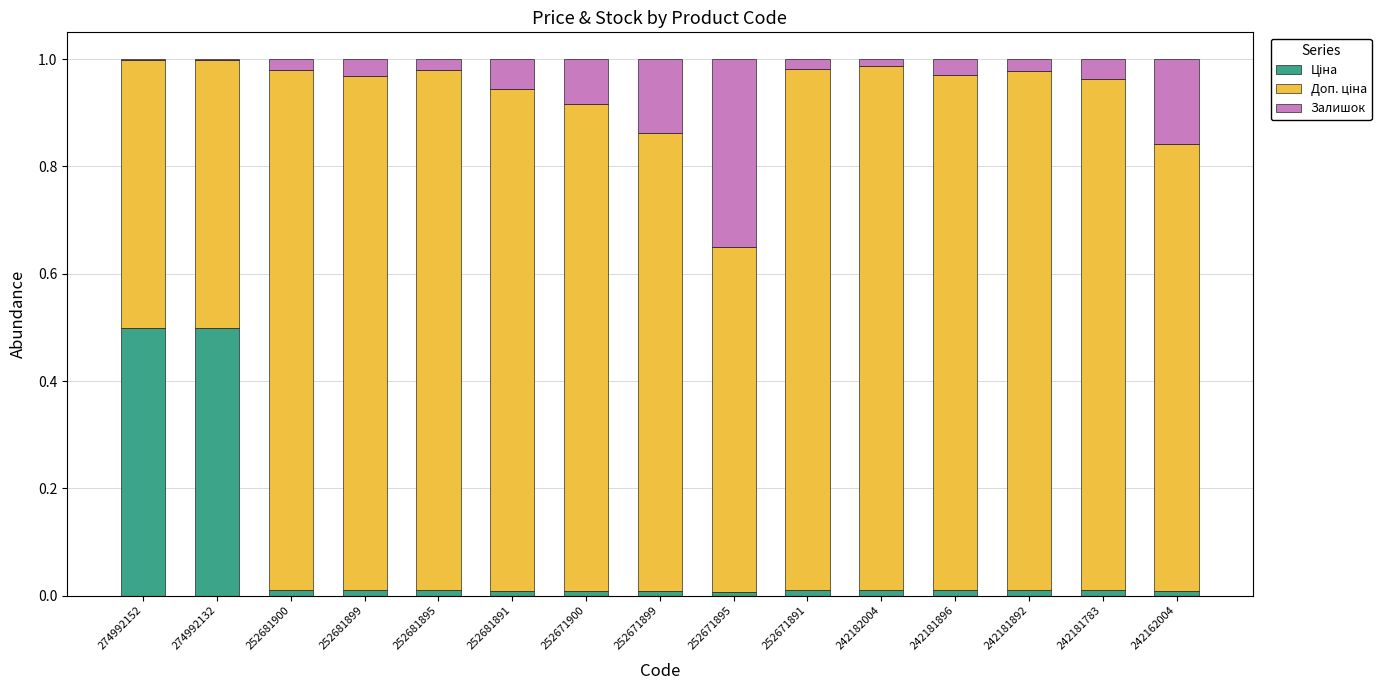

What is the difference between the maximum and second lowest values in the Доп. ціна series?

0.5